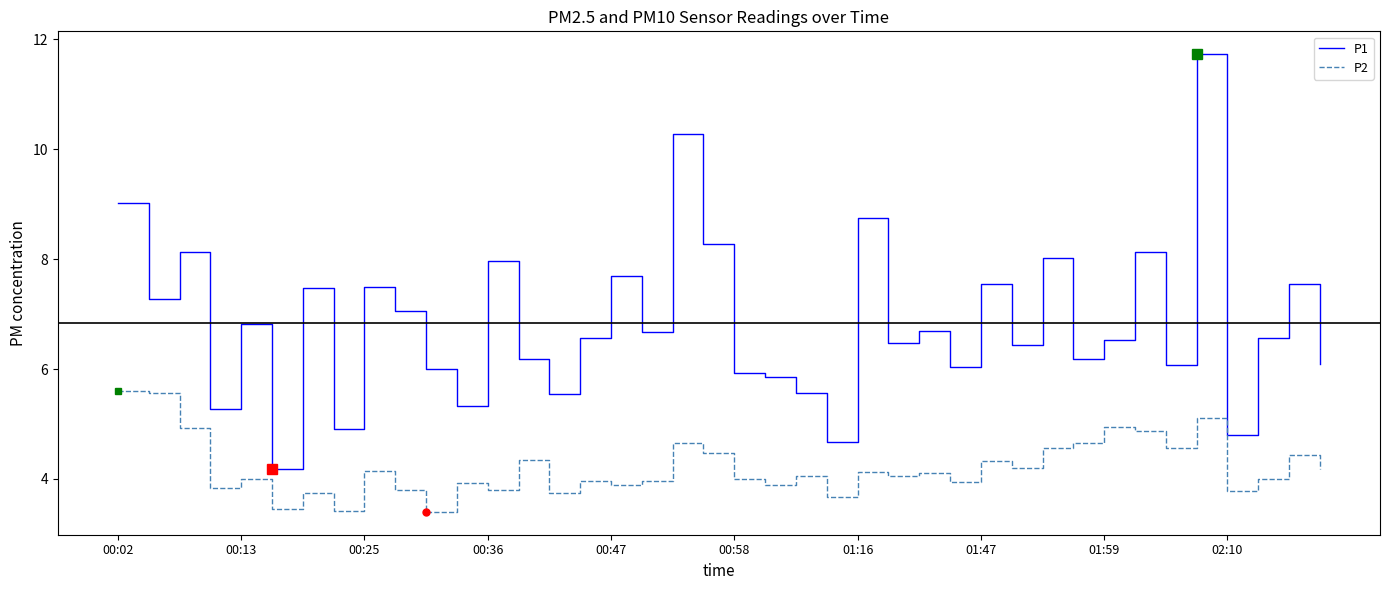

Which series has the largest range (max minus min)?

P1